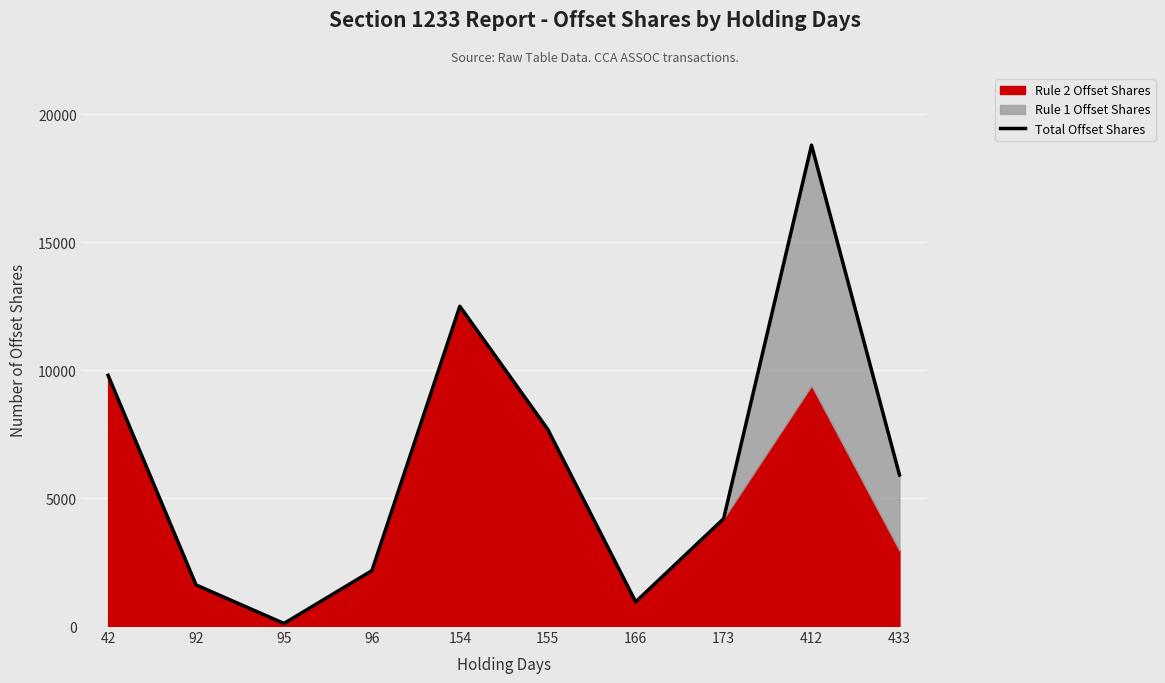

How many data points are above 5908?

4